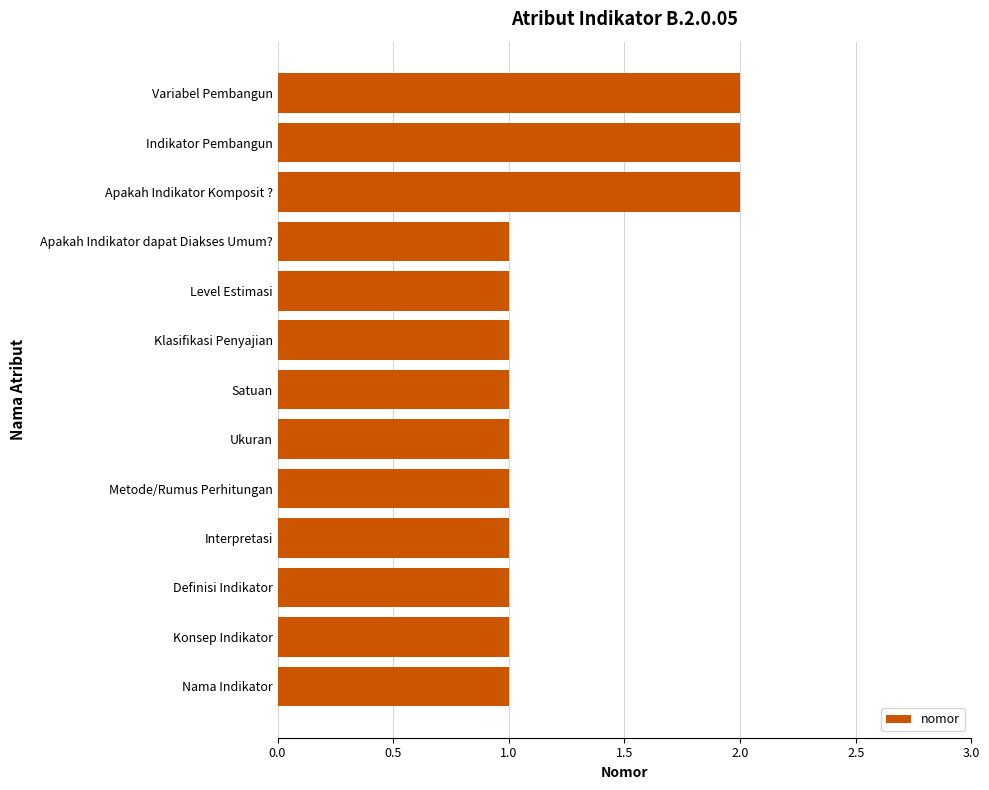

What is the sum of all values?

16